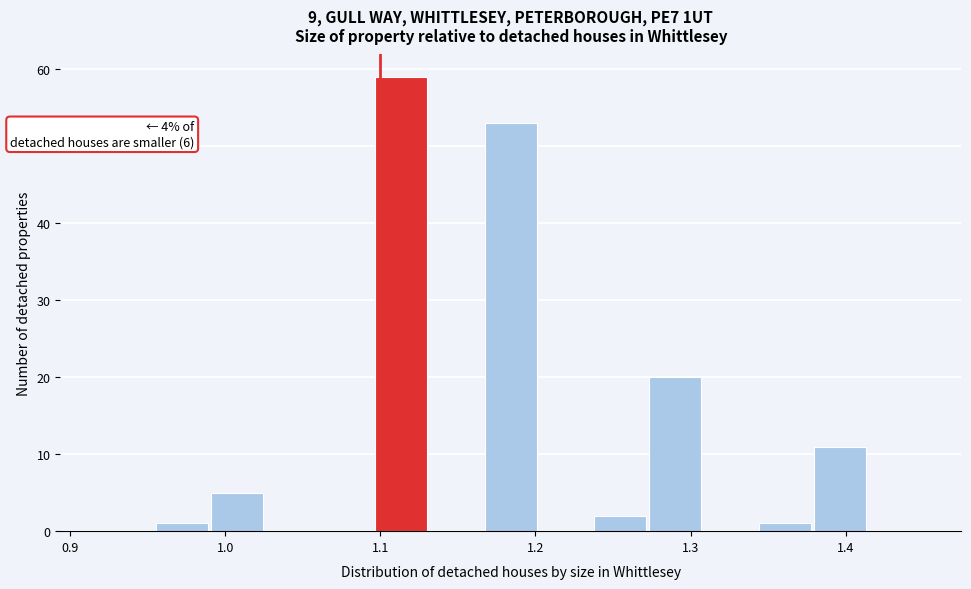

Read against the x-axis, roughly where is the centre of the tallest bar?

1.11